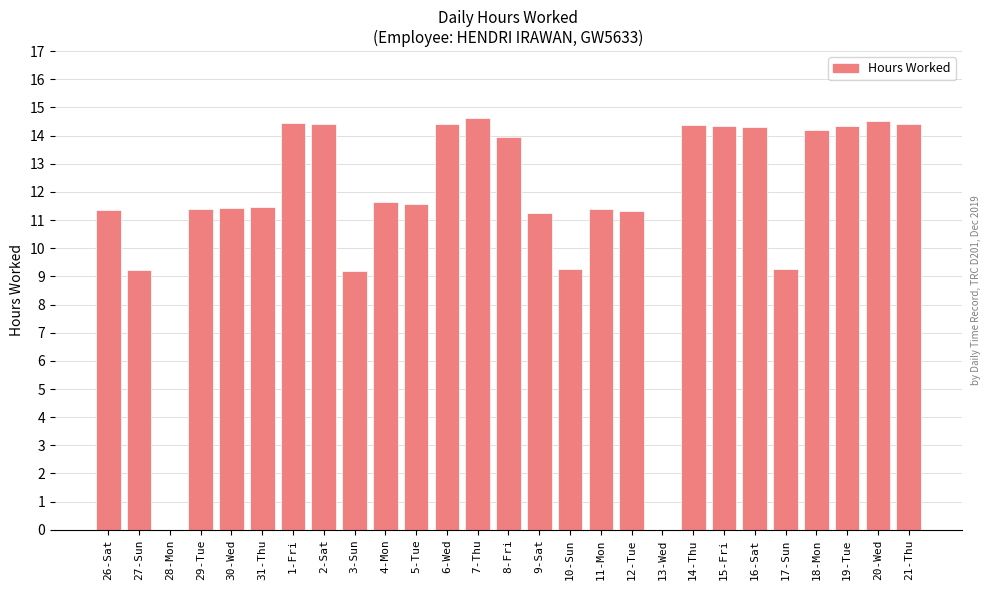

Count the number of categories in the chart.

27